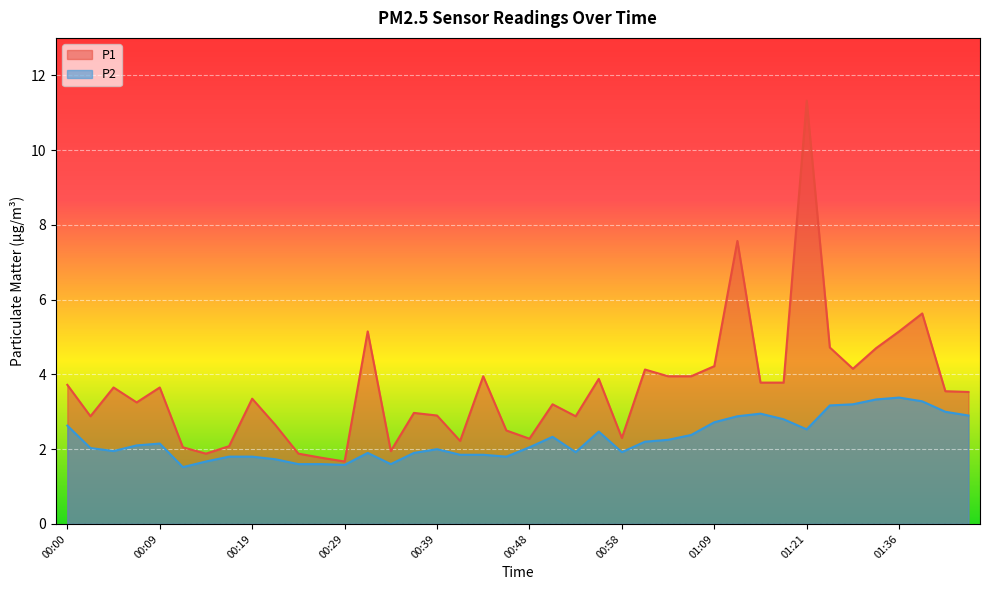

What is the value of the P2 point at the 19th from the left?

1.9